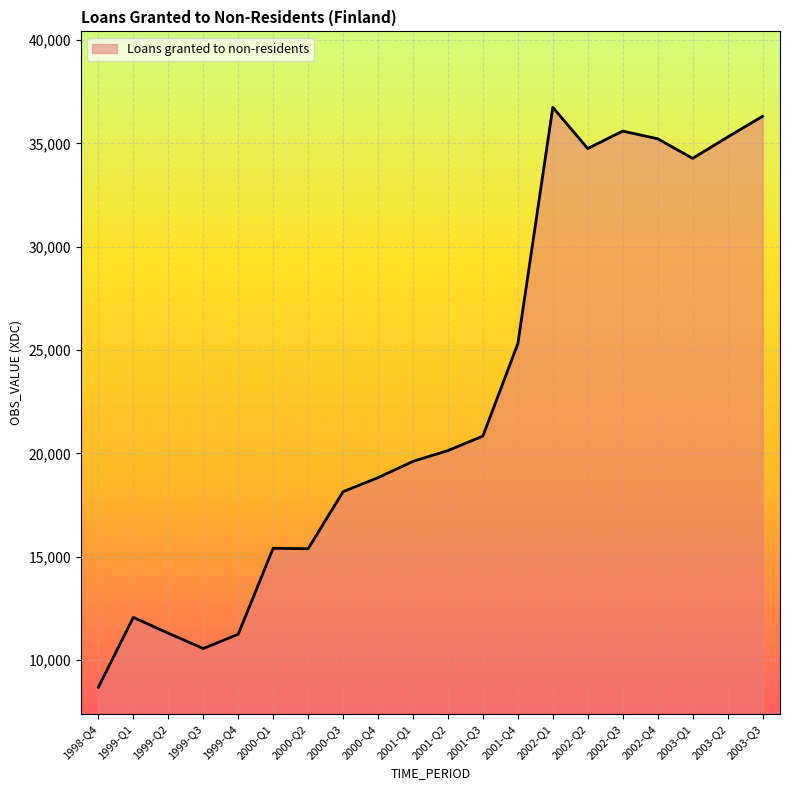

Where is the first local maximum?

1999-Q1